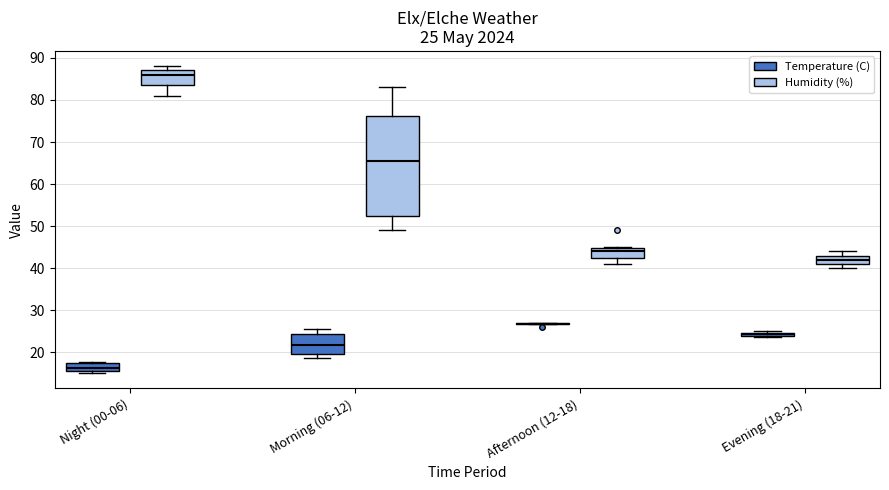

Comparing the boxes themselves (not the whiskers), which one is the tallest?

Morning (06-12) (Humidity (%))